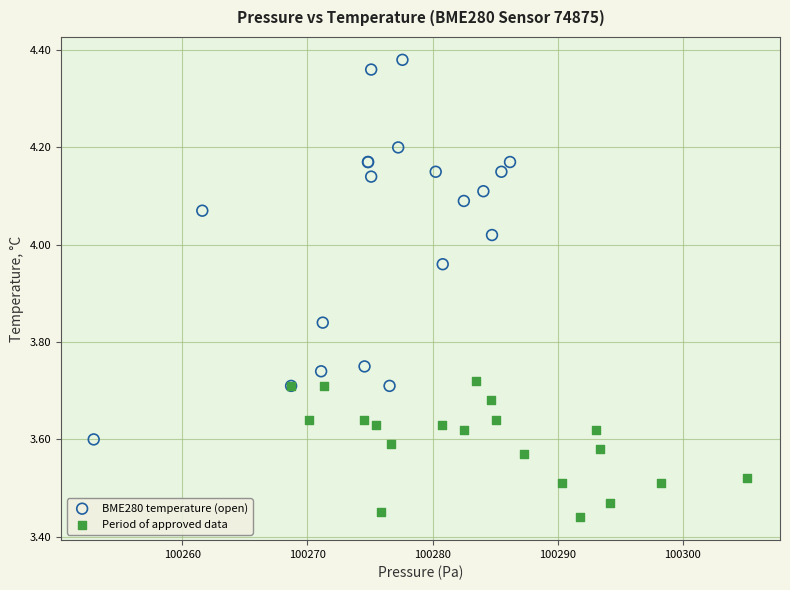

Which series contains the highest Y value?

BME280 temperature (open)